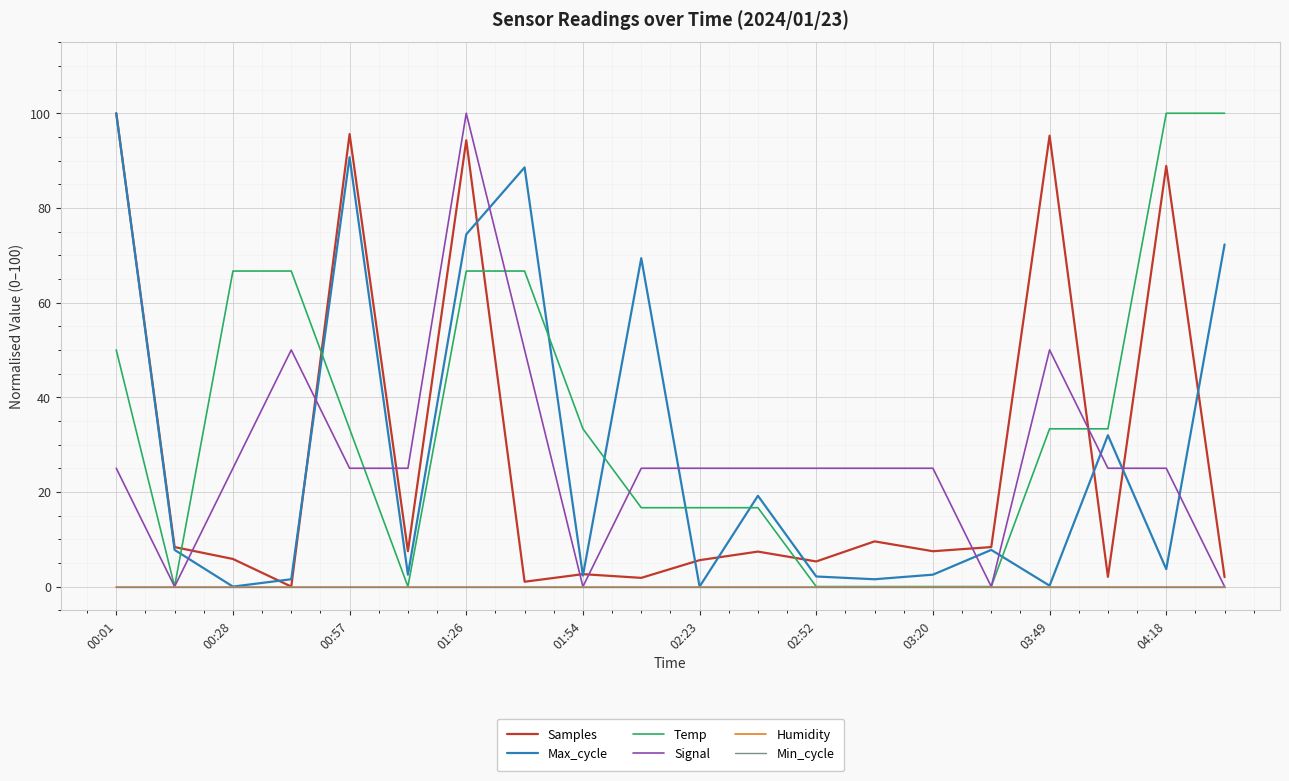

Is this an area chart (filled region under the line)?

No